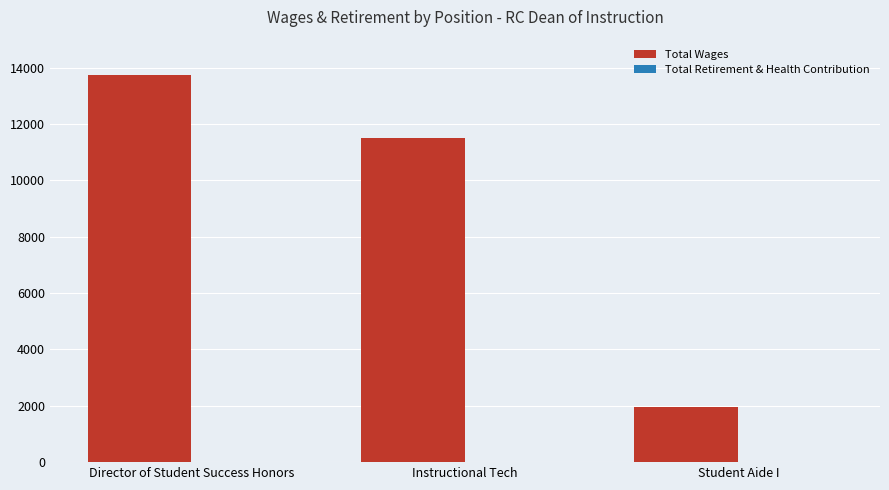

The value at Director of Student Success Honors is 20196. True or false?

False